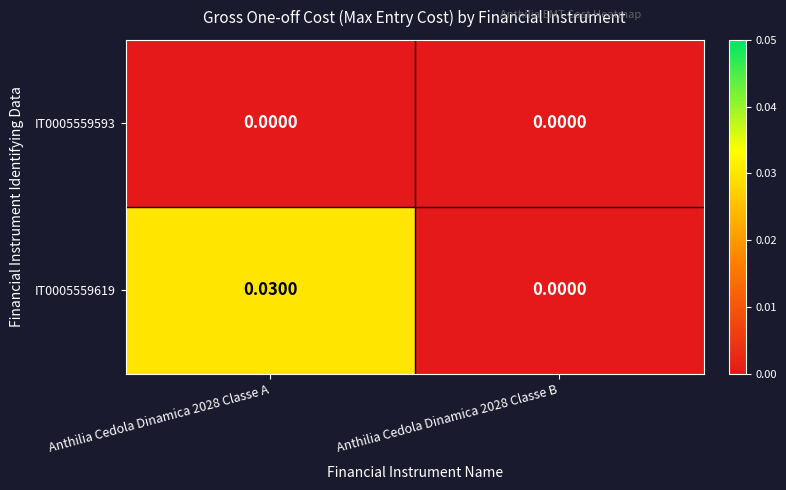

Is the value of IT0005559593 at Anthilia Cedola Dinamica 2028 Classe B greater than the value of IT0005559619 at Anthilia Cedola Dinamica 2028 Classe A?

No